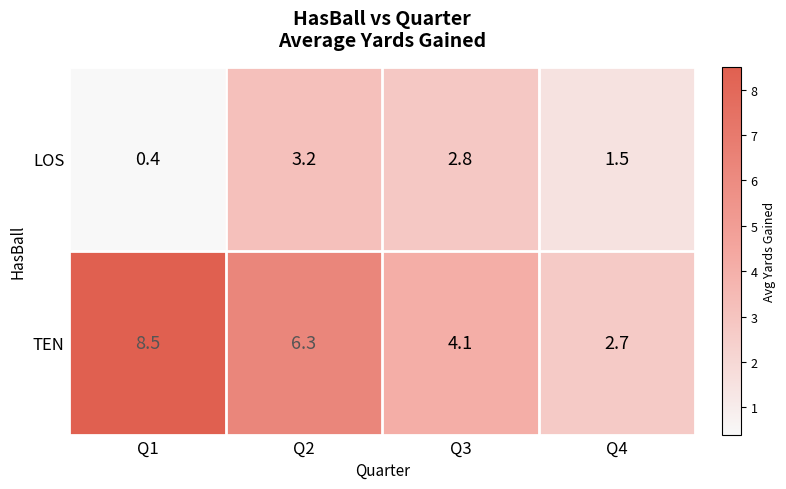

Reading left to right, what are all the values shown in this chart?

LOS: Q1=0.4	Q2=3.2	Q3=2.8	Q4=1.5
TEN: Q1=8.5	Q2=6.3	Q3=4.1	Q4=2.7